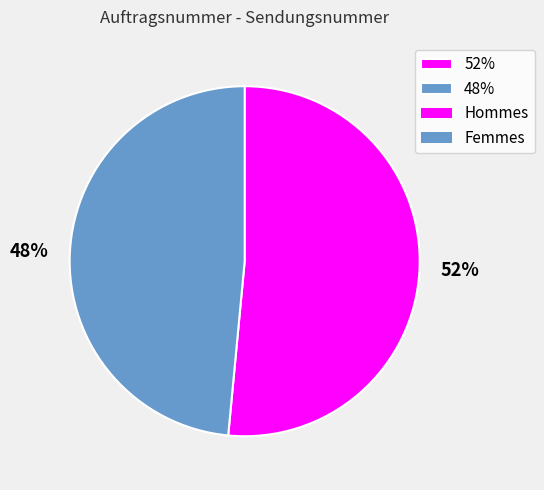

Which slice represents more than half of the pie?

52%